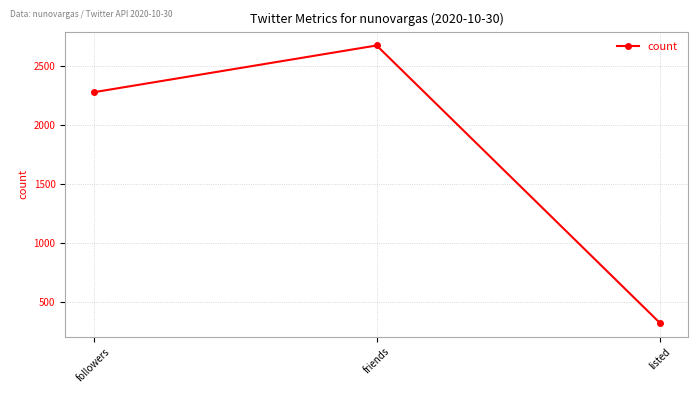

Reading left to right, what are all the values shown in this chart?

2277	2674	322